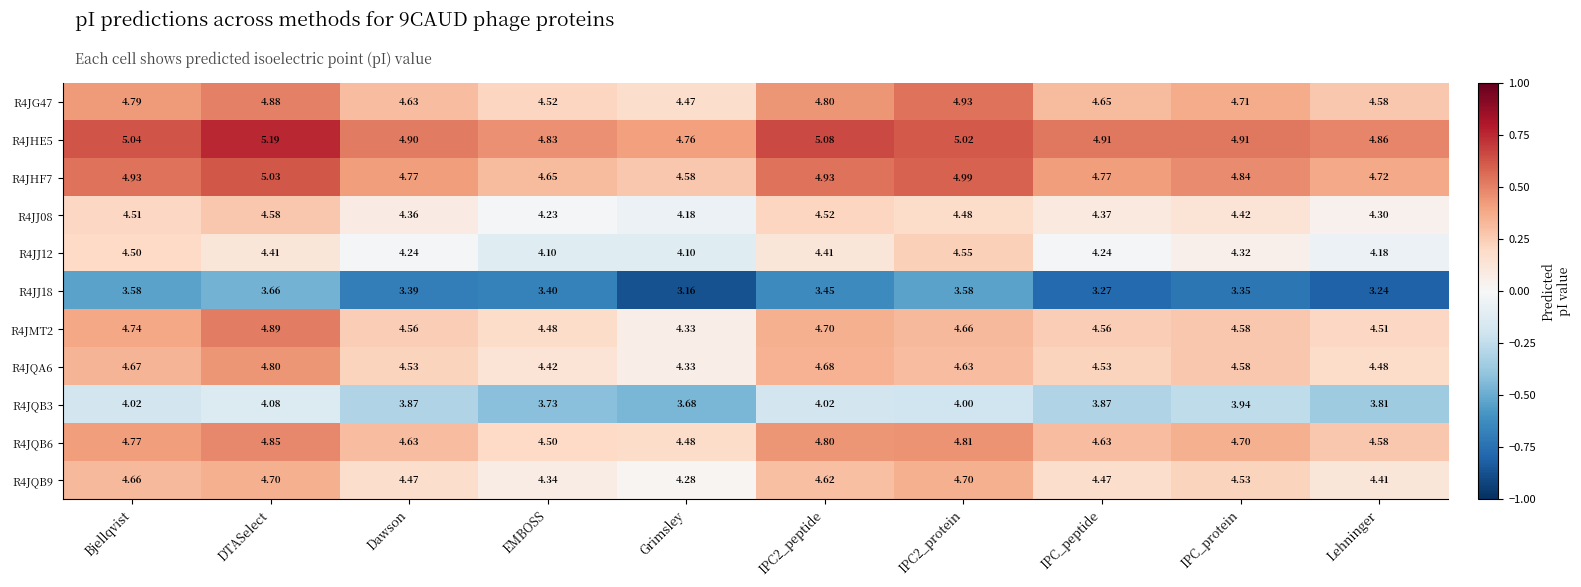

What is the total value across all series at Dawson?

48.4